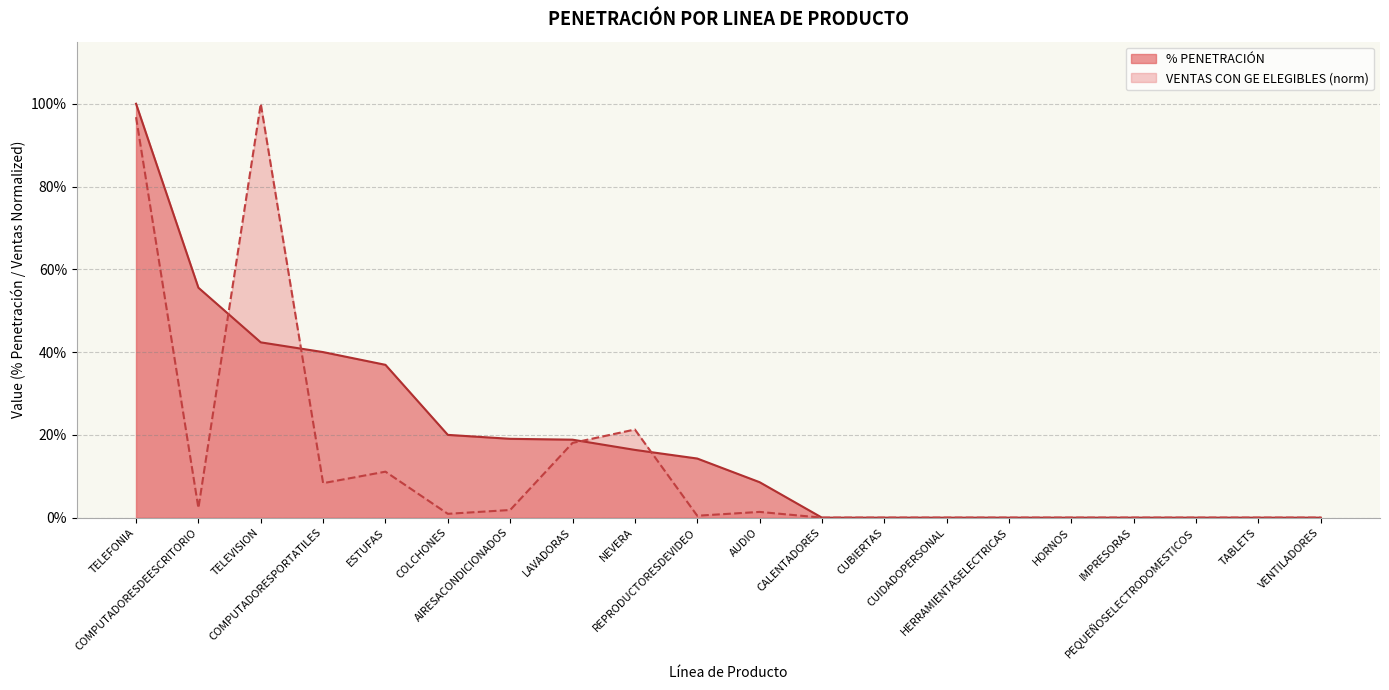

Where is VENTAS CON GE ELEGIBLES nearest to the value 0?

CALENTADORES